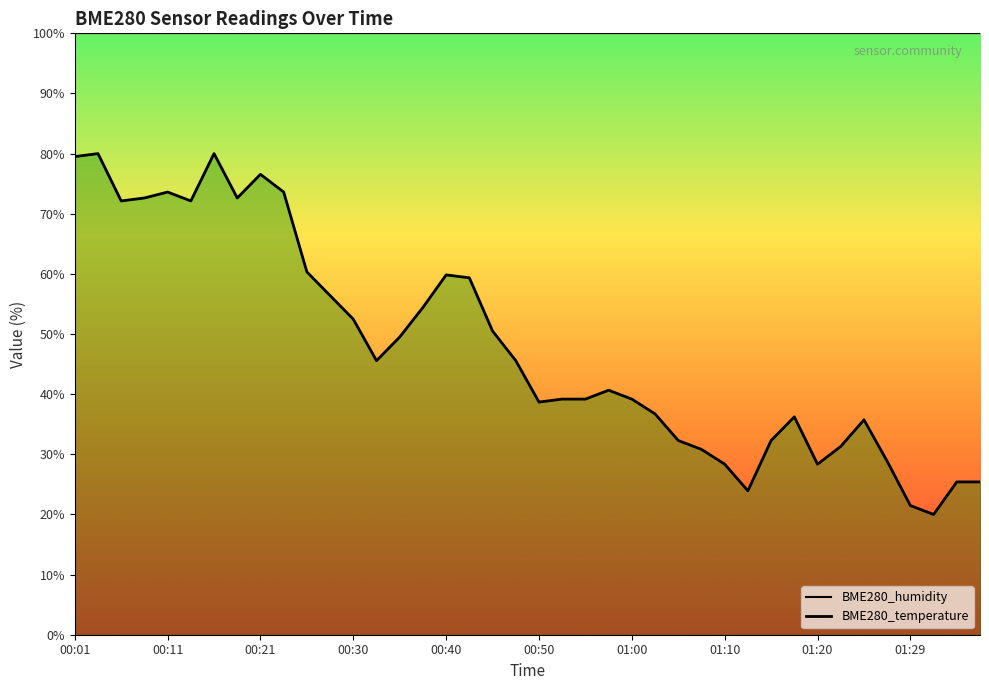

How many lines are shown in the chart?

2